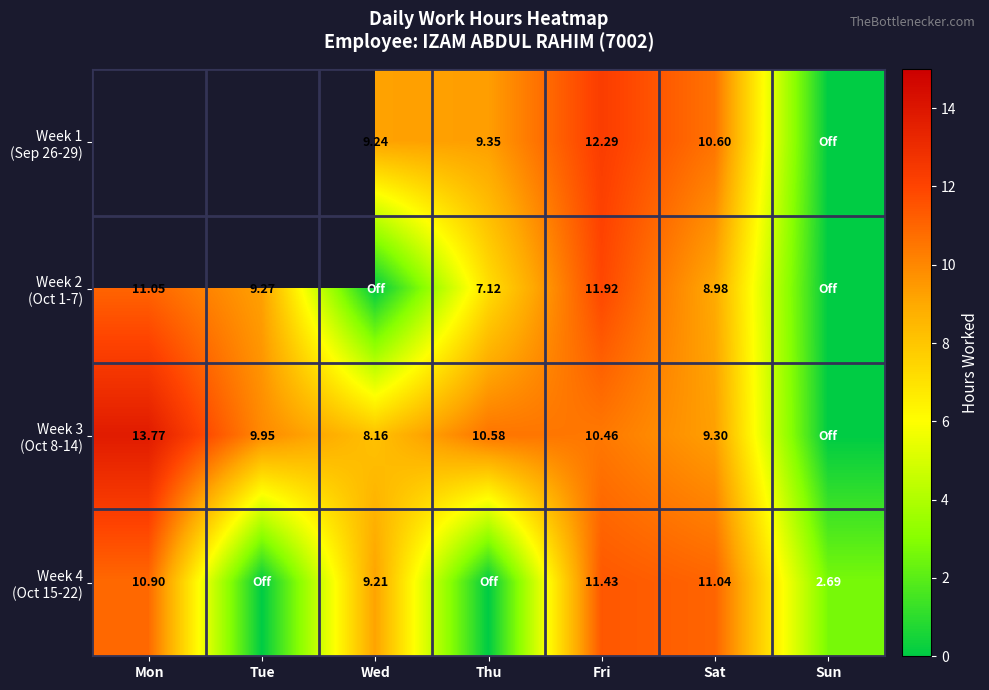

True or false: Week 3 (Oct 8-14) has a value of 13.8 at Mon.

True